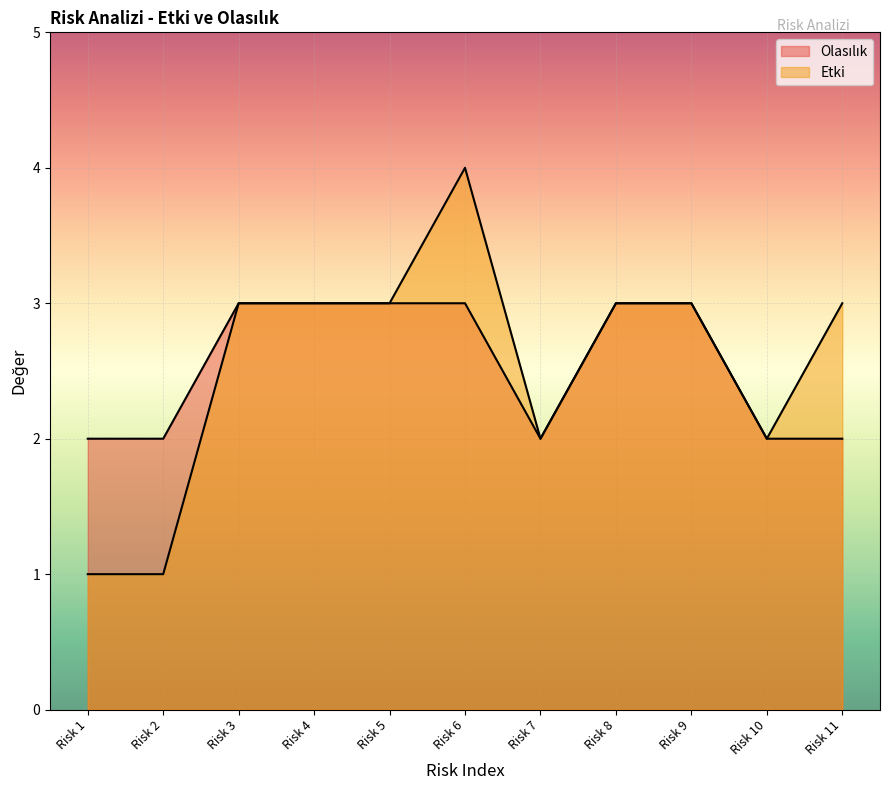

At how many categories does at least one series exceed 1?

11